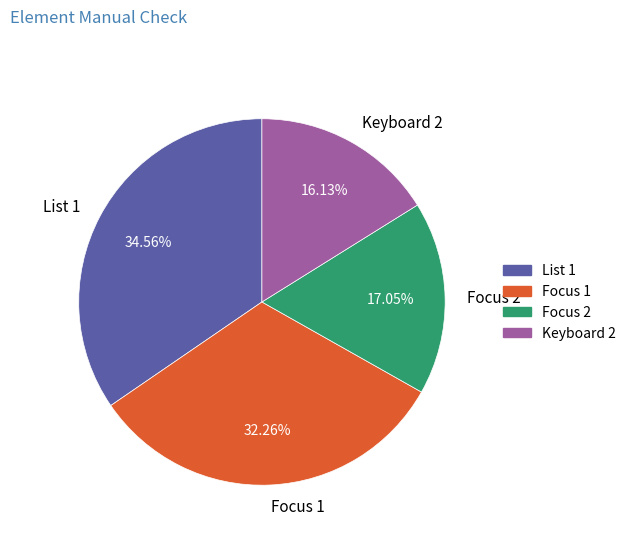

Is there a majority slice in this chart?

No